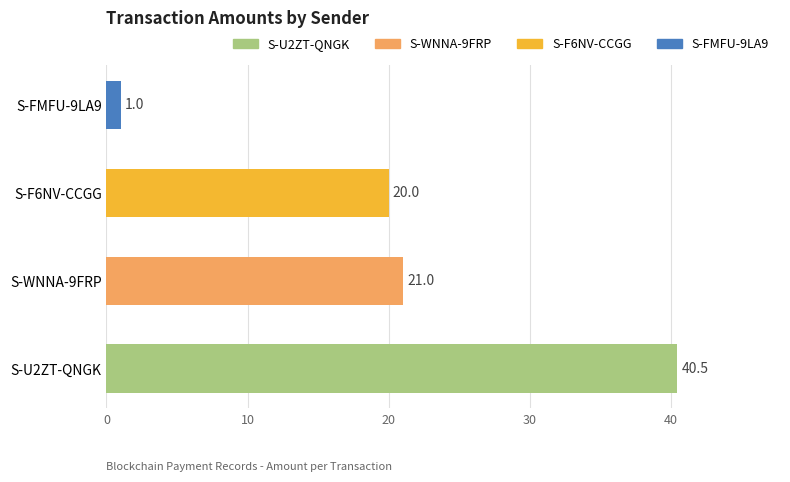

What is the approximate value at S-FMFU-9LA9?

1.0